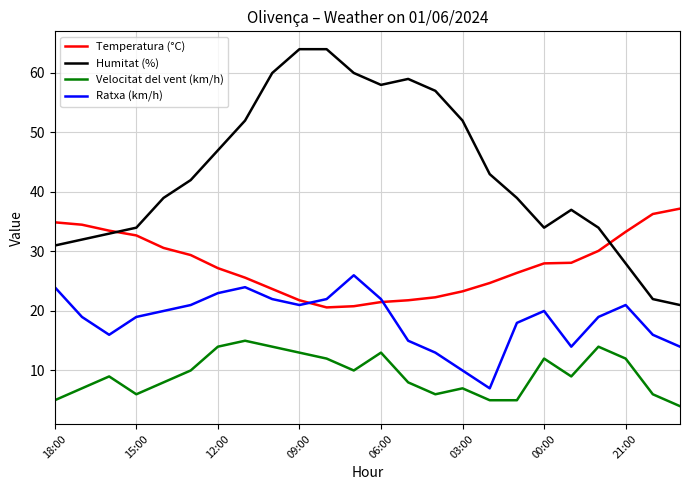

What is the sum of all Velocitat del vent (km/h) values?

224.0